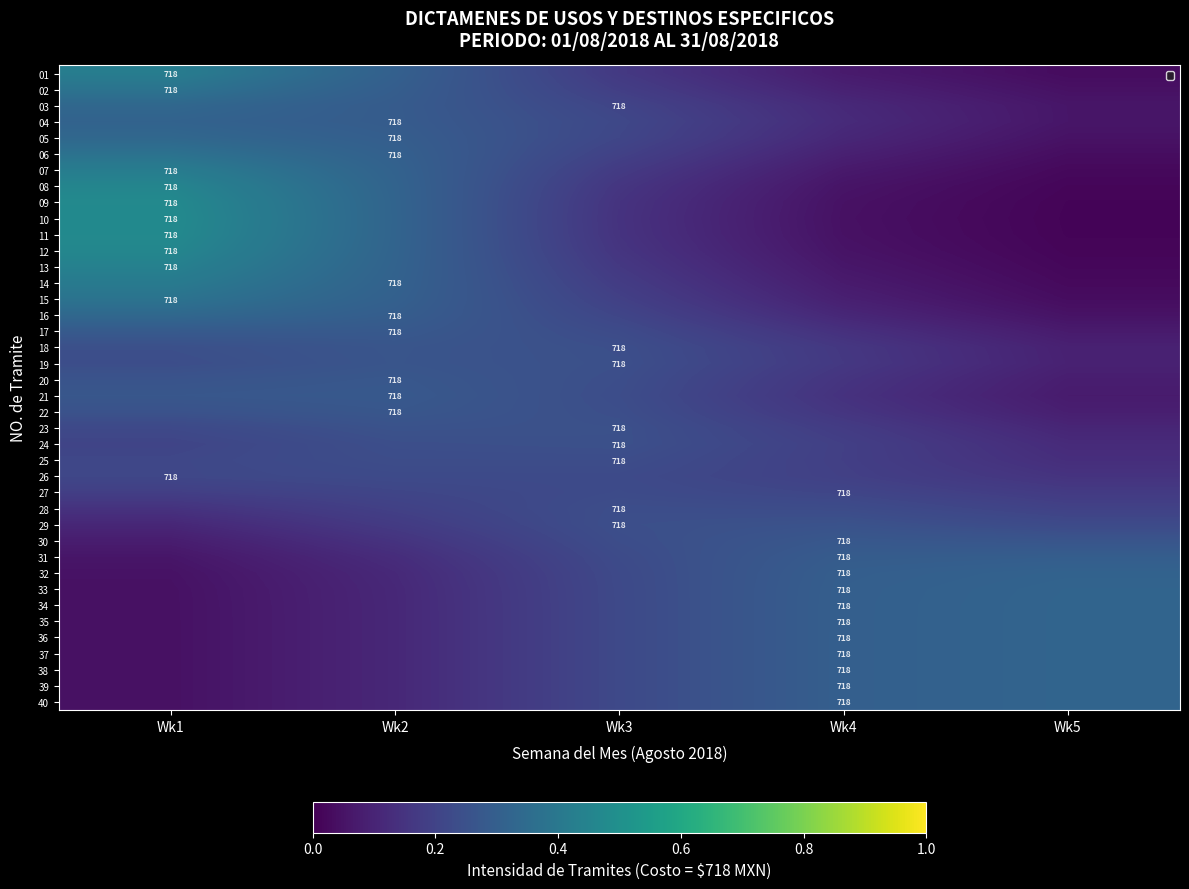

Is it true that 17 equals 0.2 at Wk4?

False